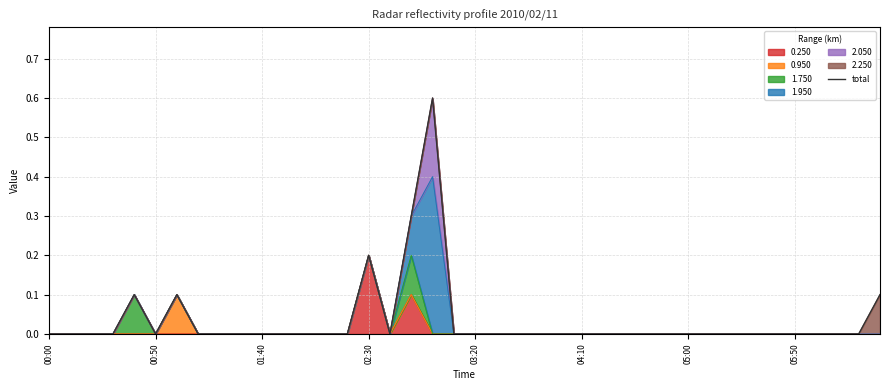

What is the sum of all values?

1.4